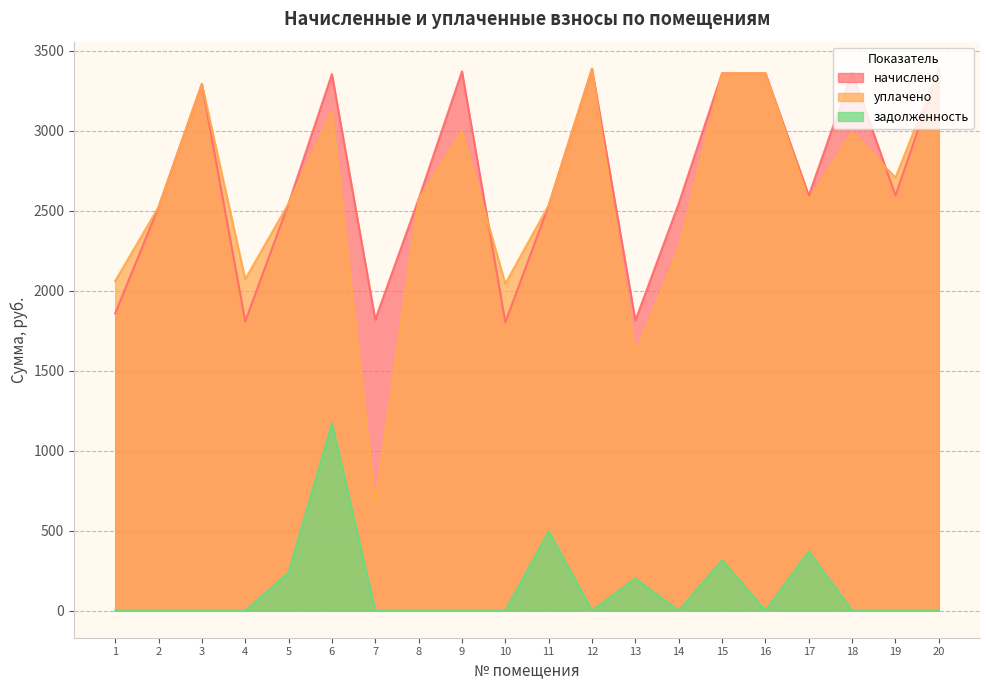

What are all the series names shown in the legend?

начислено, уплачено, задолженность